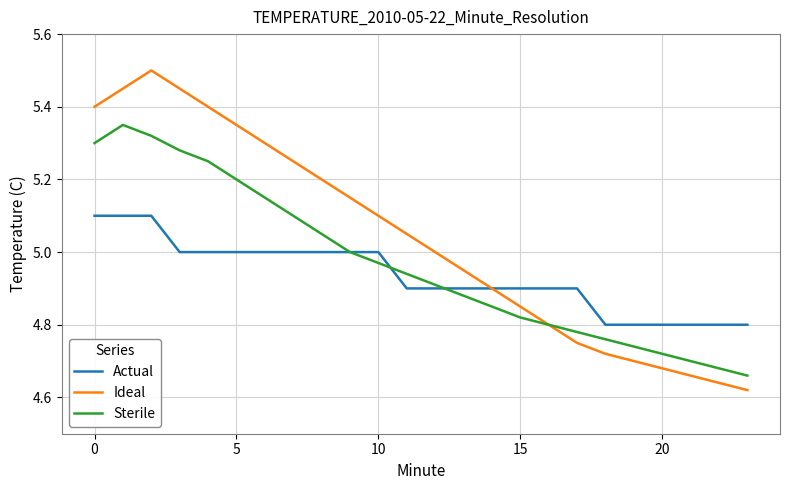

What is the highest value of the Actual series?

5.1